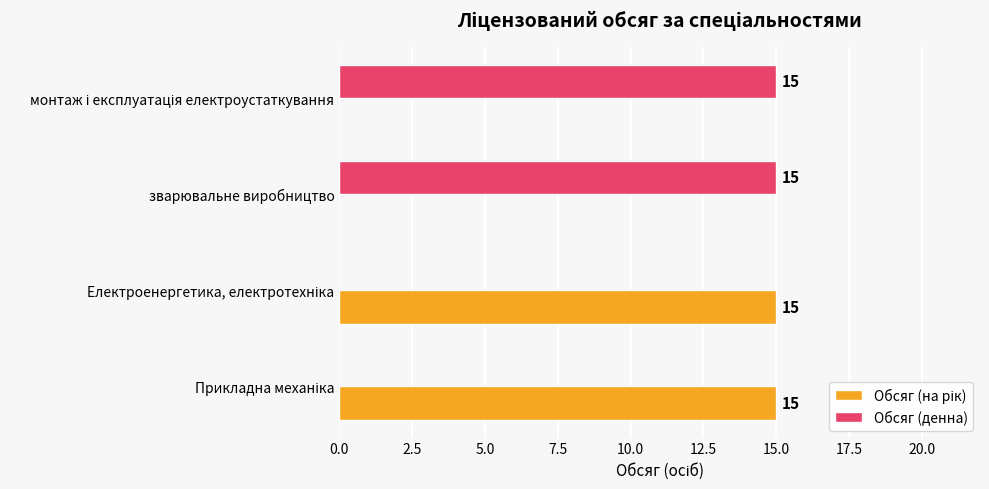

How many Обсяг (денна) values are between 0 and 15?

4